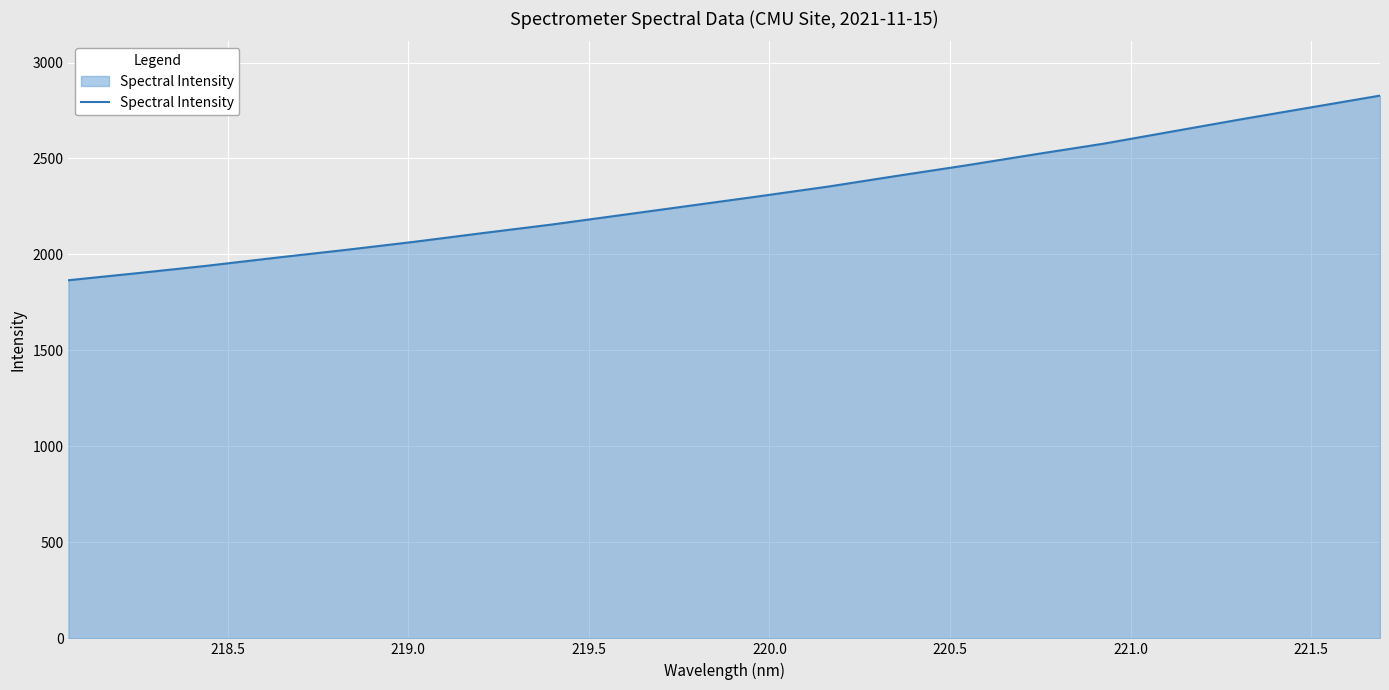

What is the minimum value shown in the chart?

1865.7